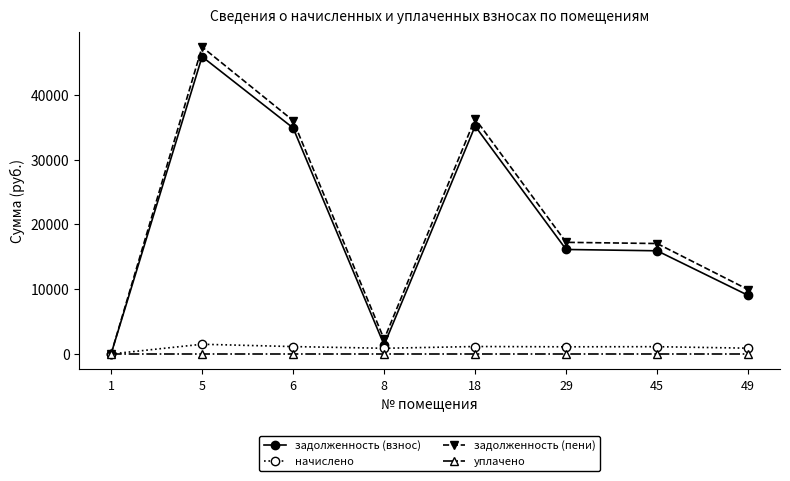

Which category has the highest value across all series?

5